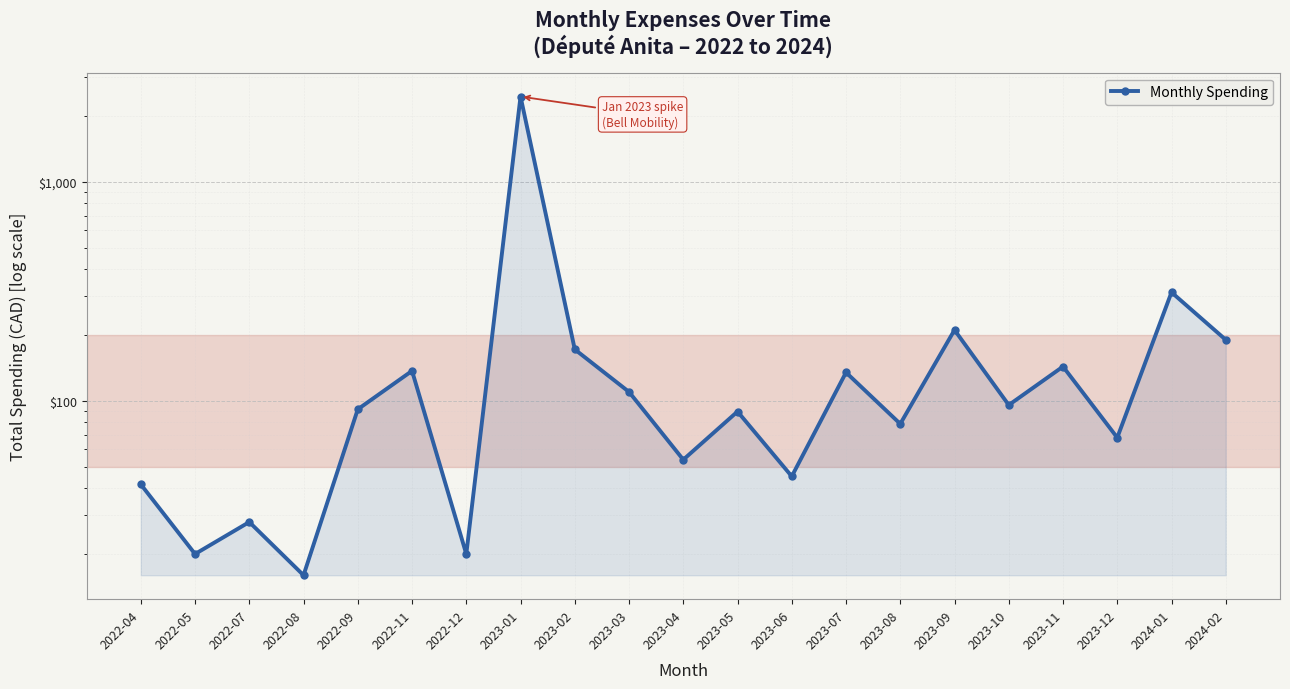

List the labels in order of value, largest first.

2023-01, 2024-01, 2023-09, 2024-02, 2023-02, 2023-11, 2022-11, 2023-07, 2023-03, 2023-10, 2022-09, 2023-05, 2023-08, 2023-12, 2023-04, 2023-06, 2022-04, 2022-07, 2022-05, 2022-12, 2022-08